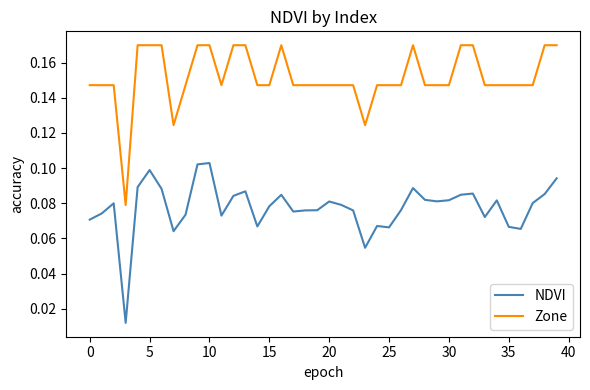

How many lines are shown in the chart?

2